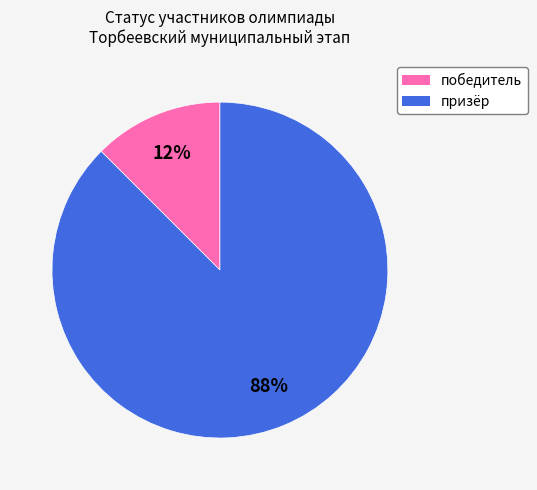

To the nearest percent, what is the combined percentage of победитель and призёр?

100%